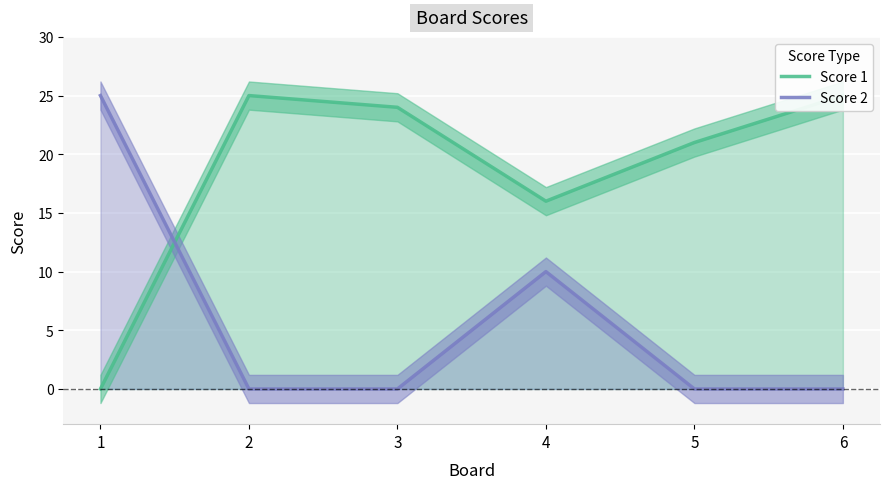

What is the average value of the Score 2 series?

6